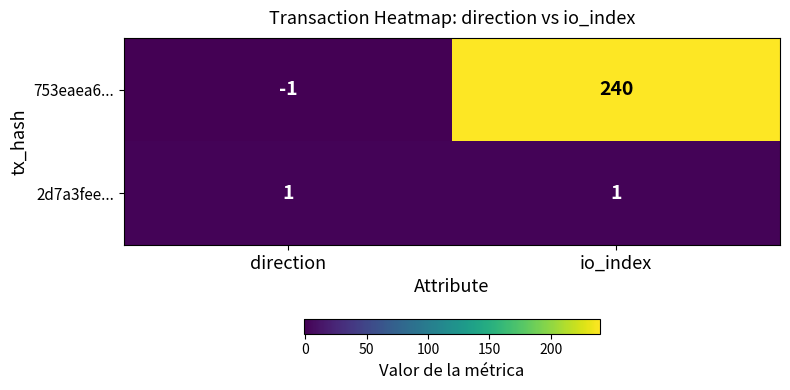

What is the sum of the 753eaea6... values at io_index and direction?

239